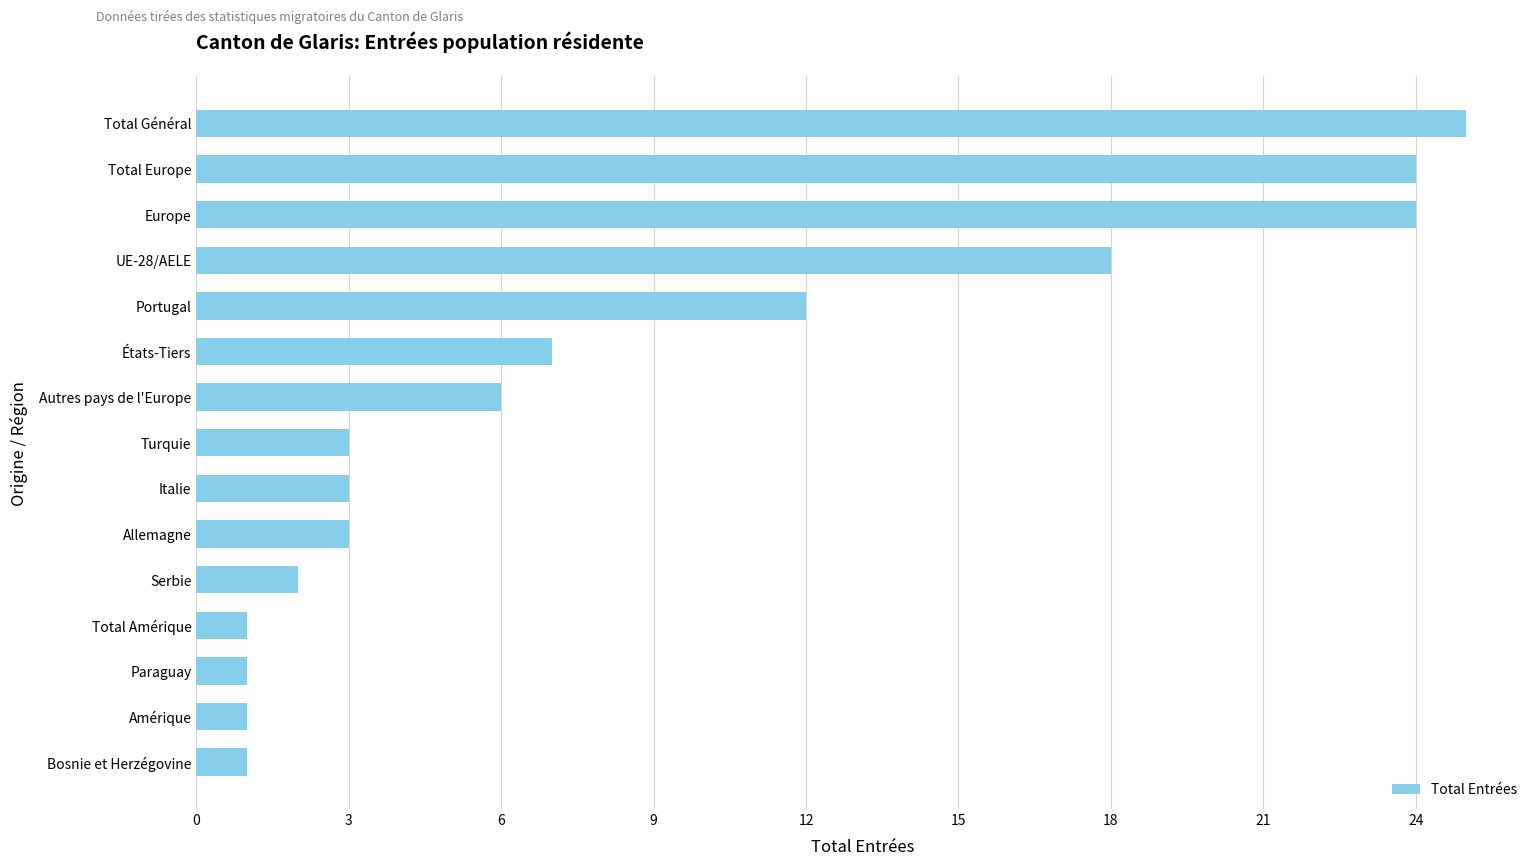

What is the change in value from Paraguay to Total Général?

+24